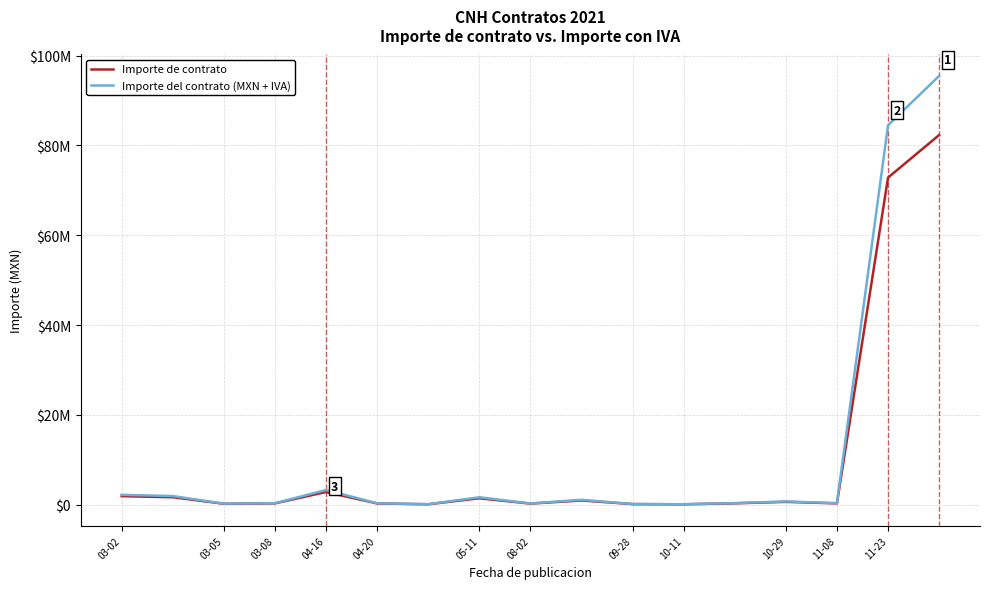

What is the label of the 13th point from the left?

12